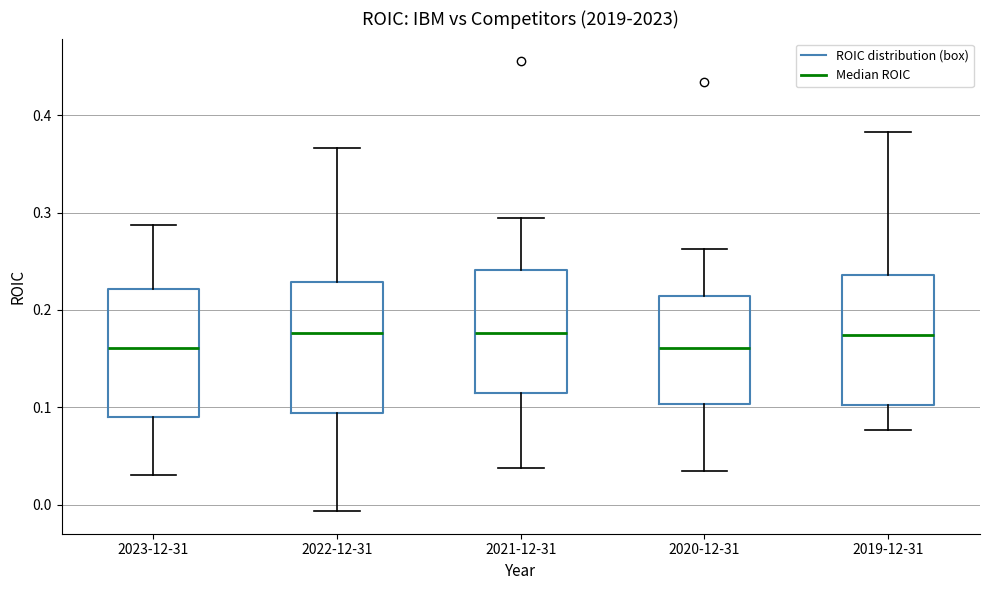

Reading left to right, read every box against the y-axis: the position of its median line, the range the box covers, and the ends of its whiskers. The values are not printed on the chart, so give them approximately, as read against the axis.

2023-12-31: median 0.16, box 0.09 to 0.22, whiskers 0.03 to 0.29
2022-12-31: median 0.18, box 0.09 to 0.23, whiskers -0.01 to 0.37
2021-12-31: median 0.18, box 0.11 to 0.24, whiskers 0.04 to 0.29
2020-12-31: median 0.16, box 0.10 to 0.21, whiskers 0.03 to 0.26
2019-12-31: median 0.17, box 0.10 to 0.24, whiskers 0.08 to 0.38